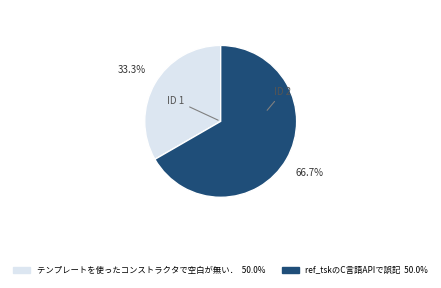

Count the number of slices in the pie.

2